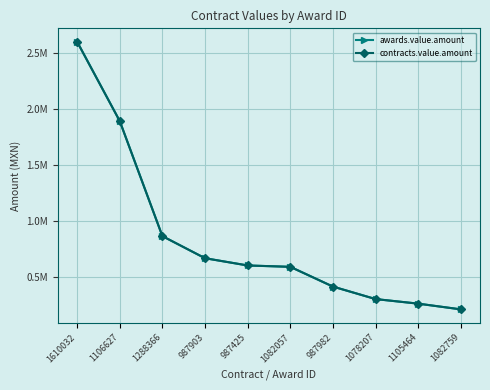

Is this an area chart (filled region under the line)?

No